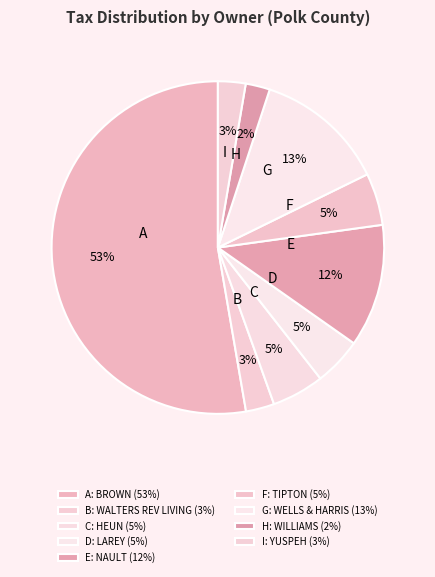

Rank the categories by value from highest to lowest.

BROWN, WILLIAM D, WELLS & HARRIS, NAULT, ANITA D, HEUN, ALICE, TIPTON, BRENDA, LAREY, DARRELL, WALTERS REV LIVING, YUSPEH, LEO, WILLIAMS, PATRICK